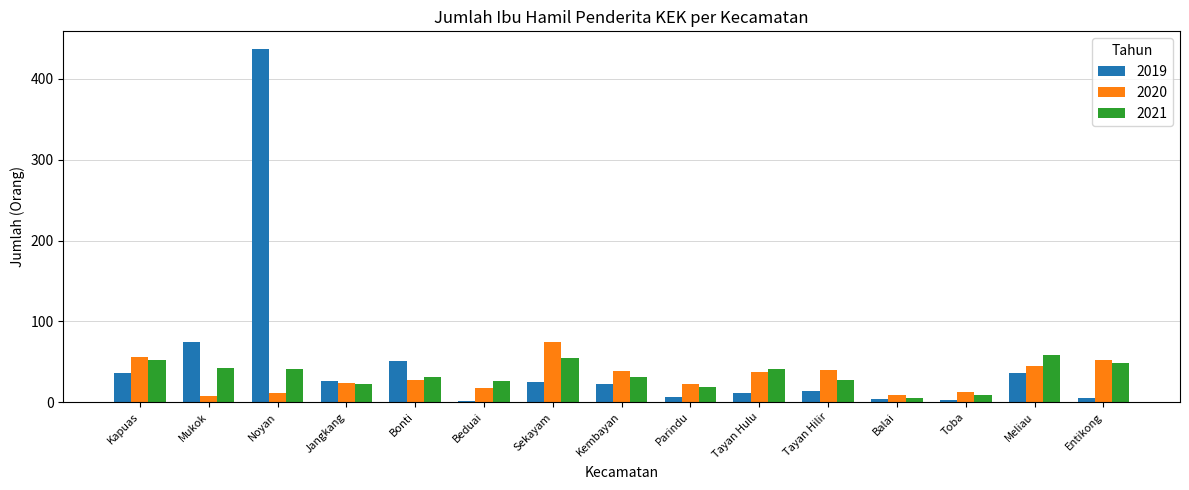

Which category has the highest value in the 2019 series?

Noyan